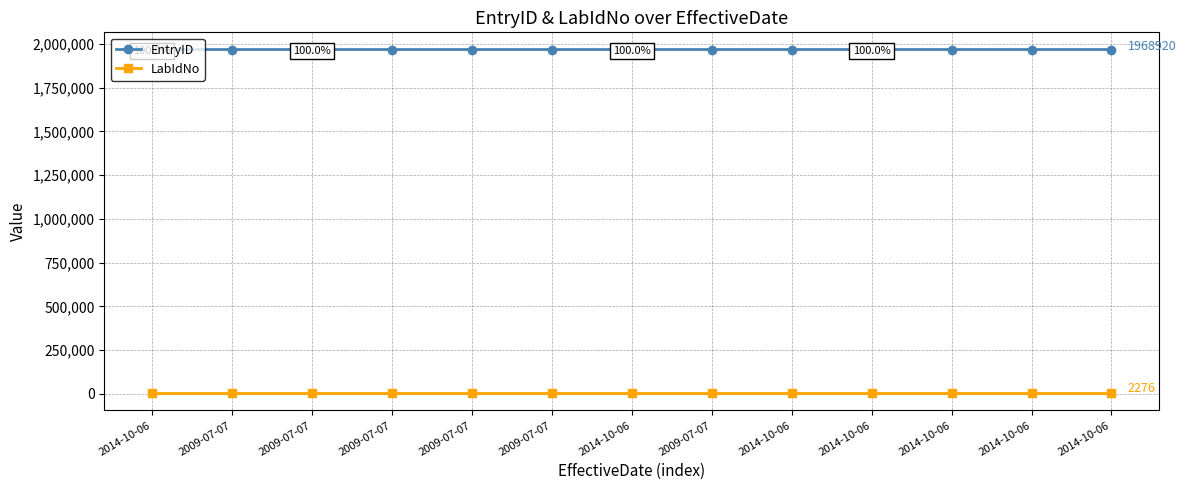

What is the value of the EntryID point at the 11th from the left?

1968908